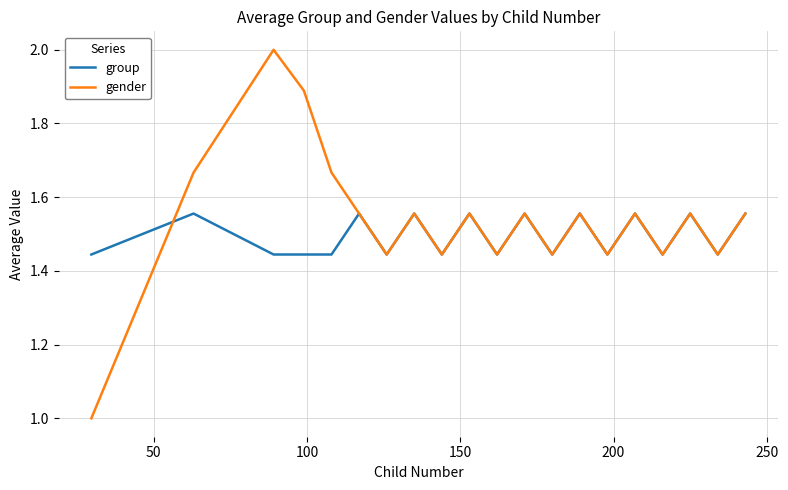

List the series in order of their overall mean, lowest first.

group, gender